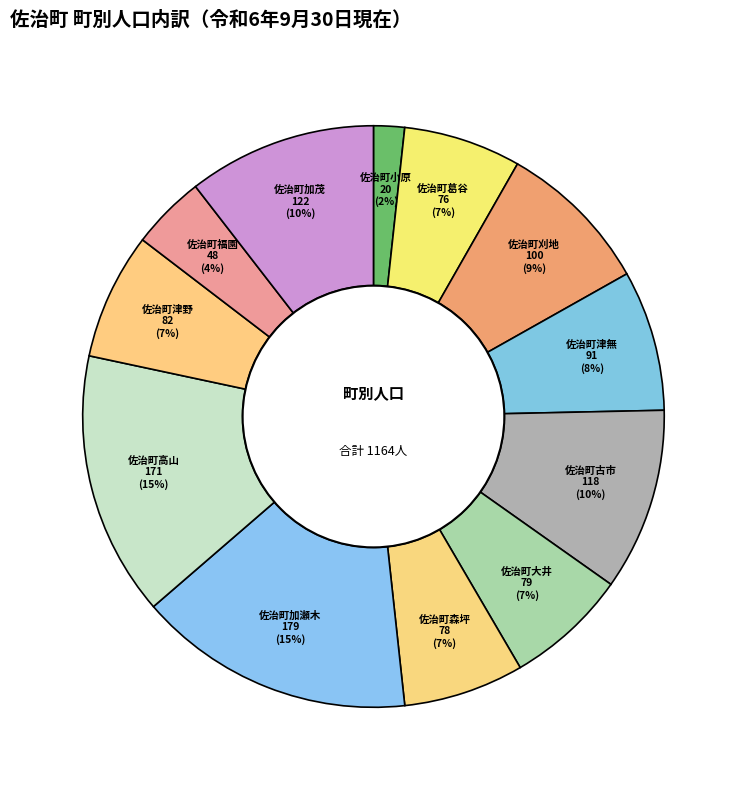

Between 佐治町津野 and 佐治町津無, which is larger?

佐治町津無